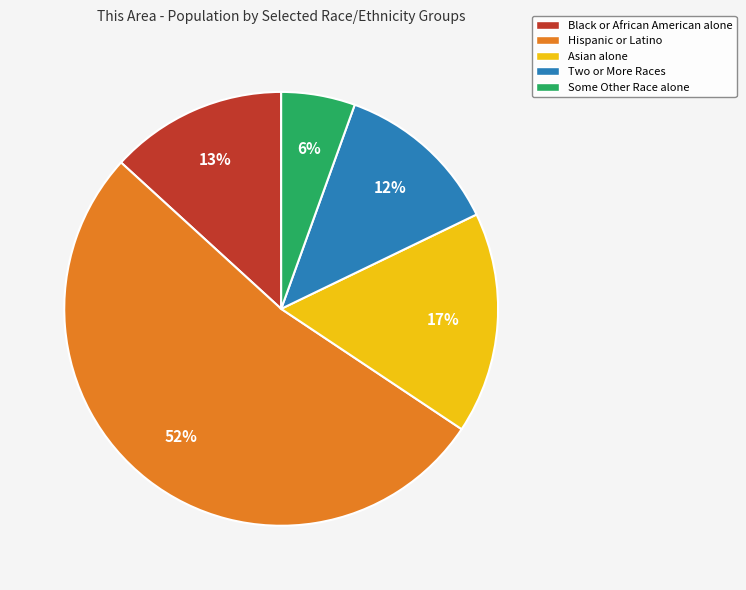

Between Two or More Races and Some Other Race alone, which is larger?

Two or More Races